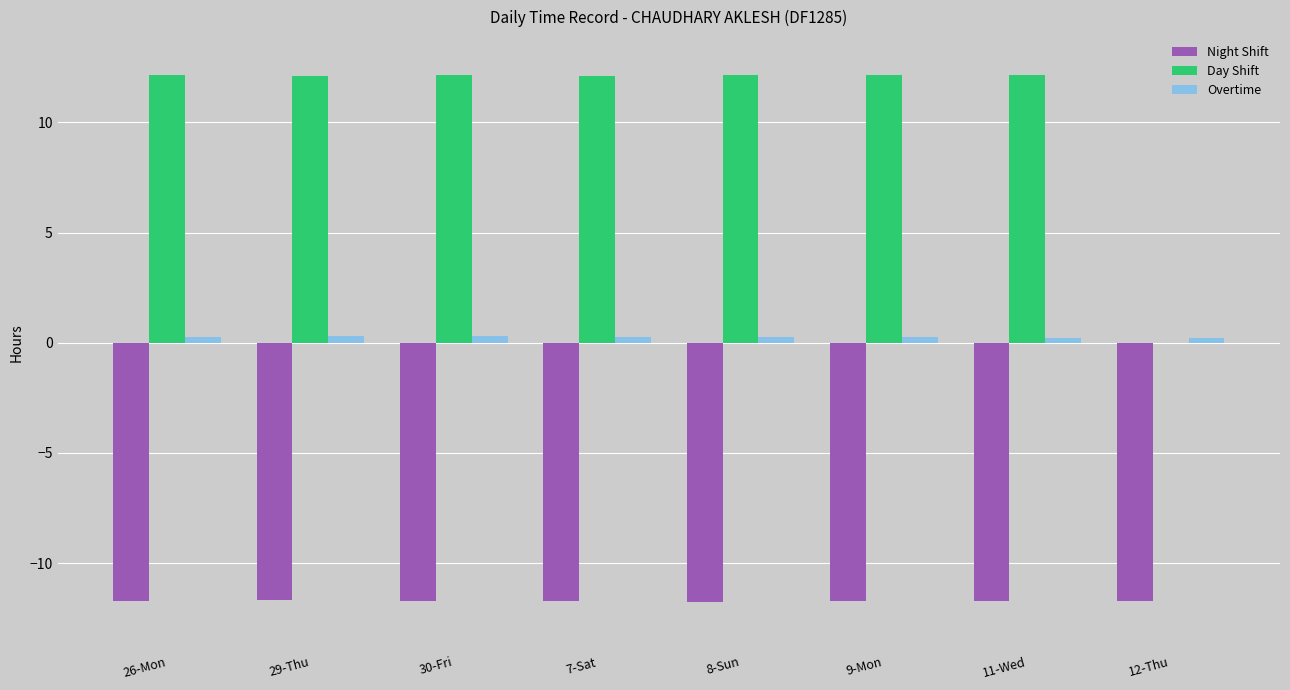

How many groups of bars are there?

8